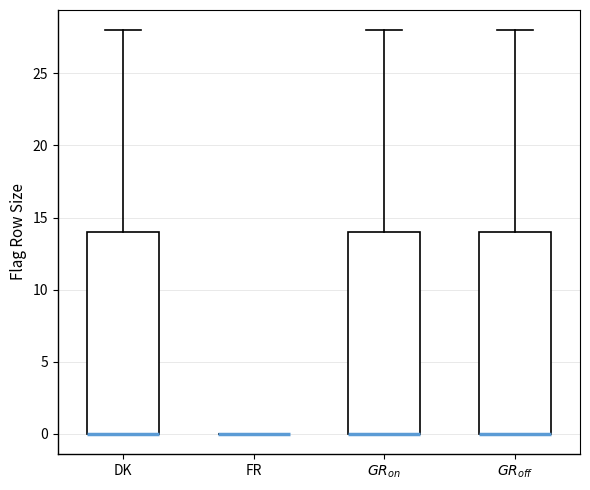

Reading left to right, transcribe this box plot: for each box, give where its median line is, the range the box spans, and where its two whiskers end, as read against the y-axis. The values are not printed on the chart, so give them approximately, as read against the axis.

DK: median 0 (drawn on the box's lower edge), box 0 to 14, whiskers 0 to 28
FR: box collapsed to a line at 0, whiskers 0 to 0
$GR_{on}$: median 0 (drawn on the box's lower edge), box 0 to 14, whiskers 0 to 28
$GR_{off}$: median 0 (drawn on the box's lower edge), box 0 to 14, whiskers 0 to 28